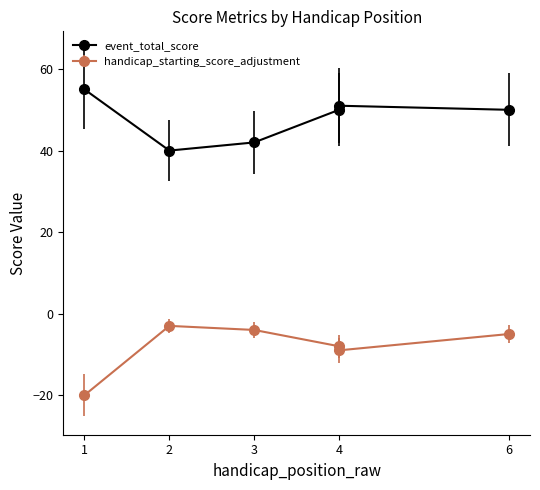

Which series has the largest total across all categories?

event_total_score